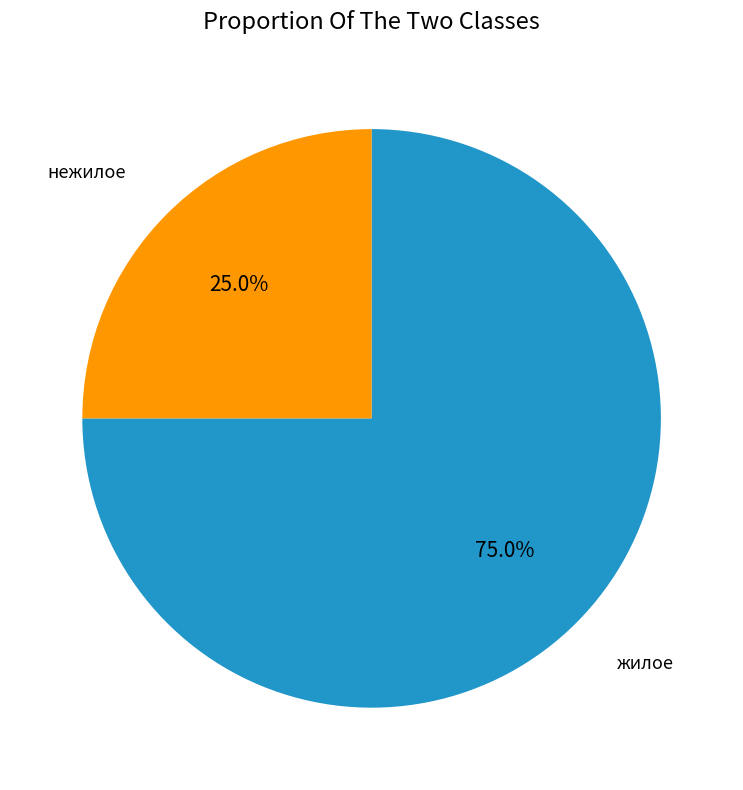

Is there any slice that represents more than half of the pie?

Yes